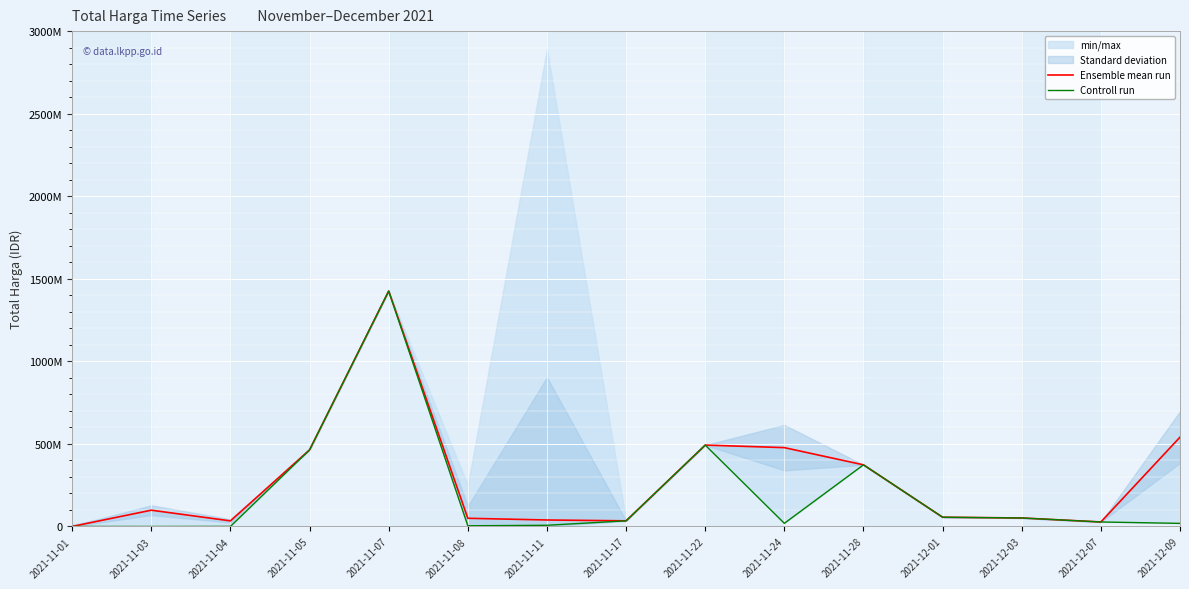

Rank the series by their maximum value, from lowest to highest.

Ensemble mean run, Controll run